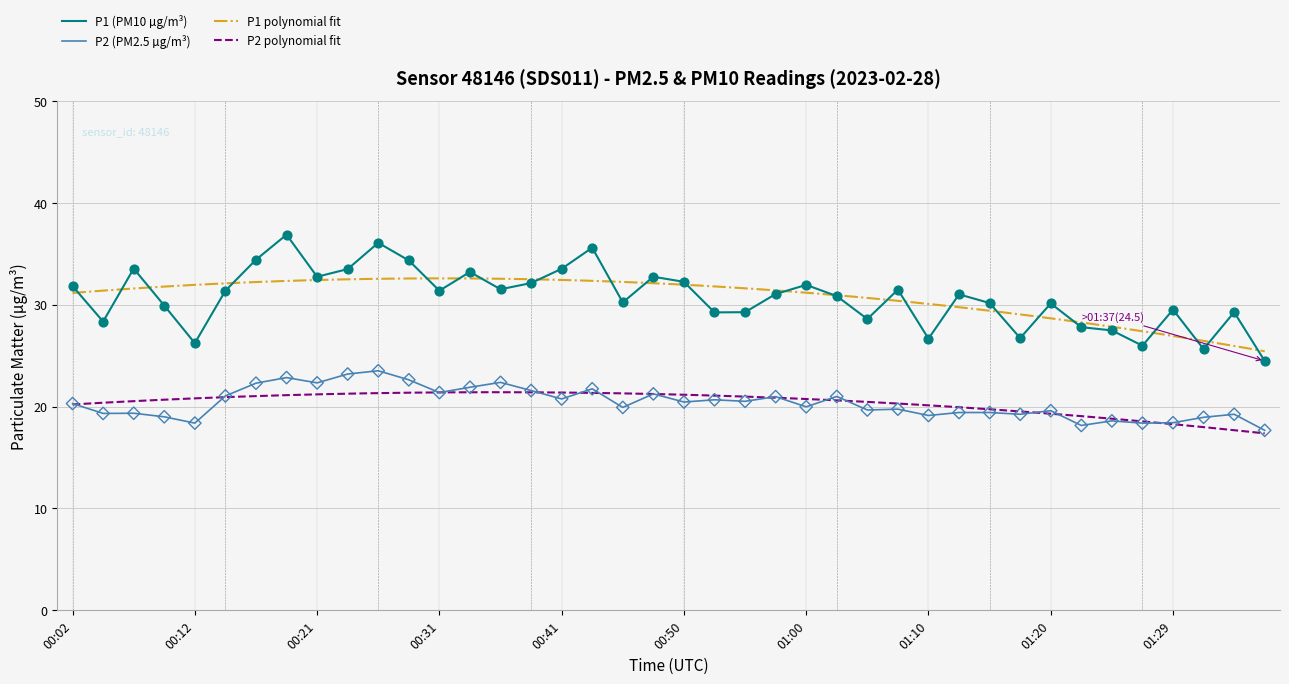

Is the value of P1 at 01:10 greater than the value of P2 at 00:55?

Yes